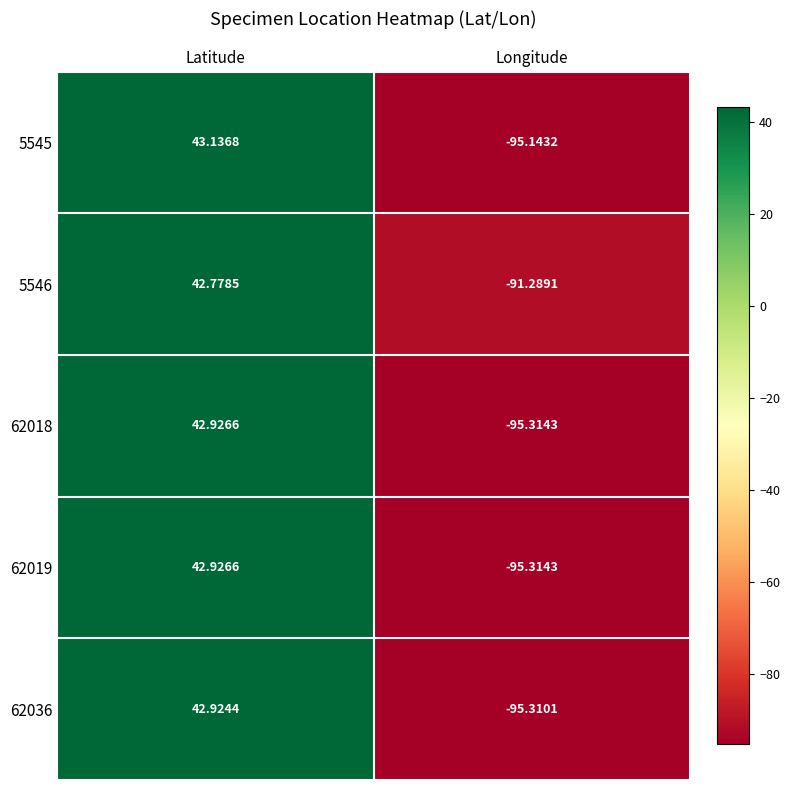

At which category is the sum across all series the highest?

Latitude